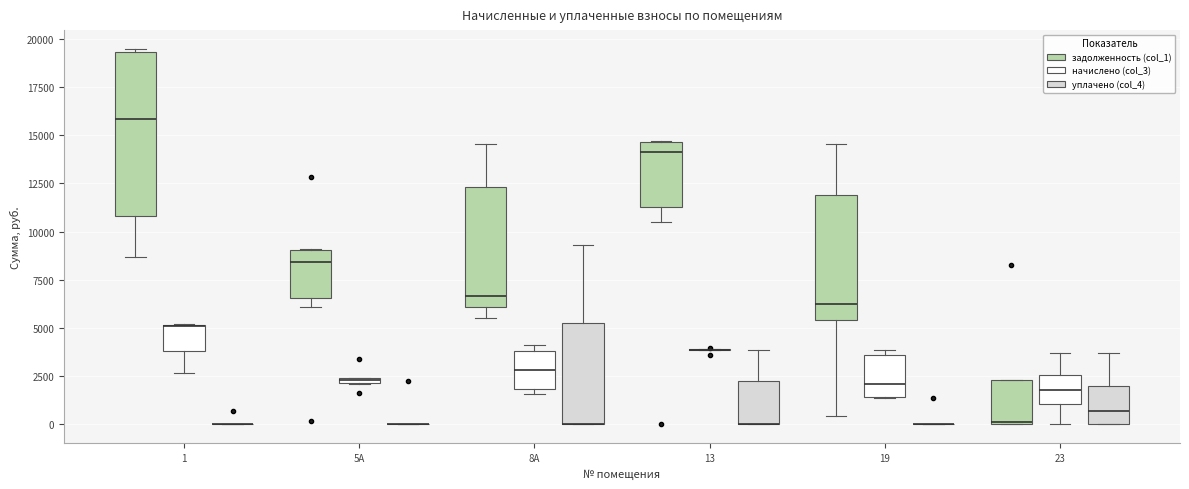

Where is the lower edge of the box for 1 (начислено (col_3)) on the y-axis? The values are not printed on the chart, so give them approximately, as read against the axis.

4000